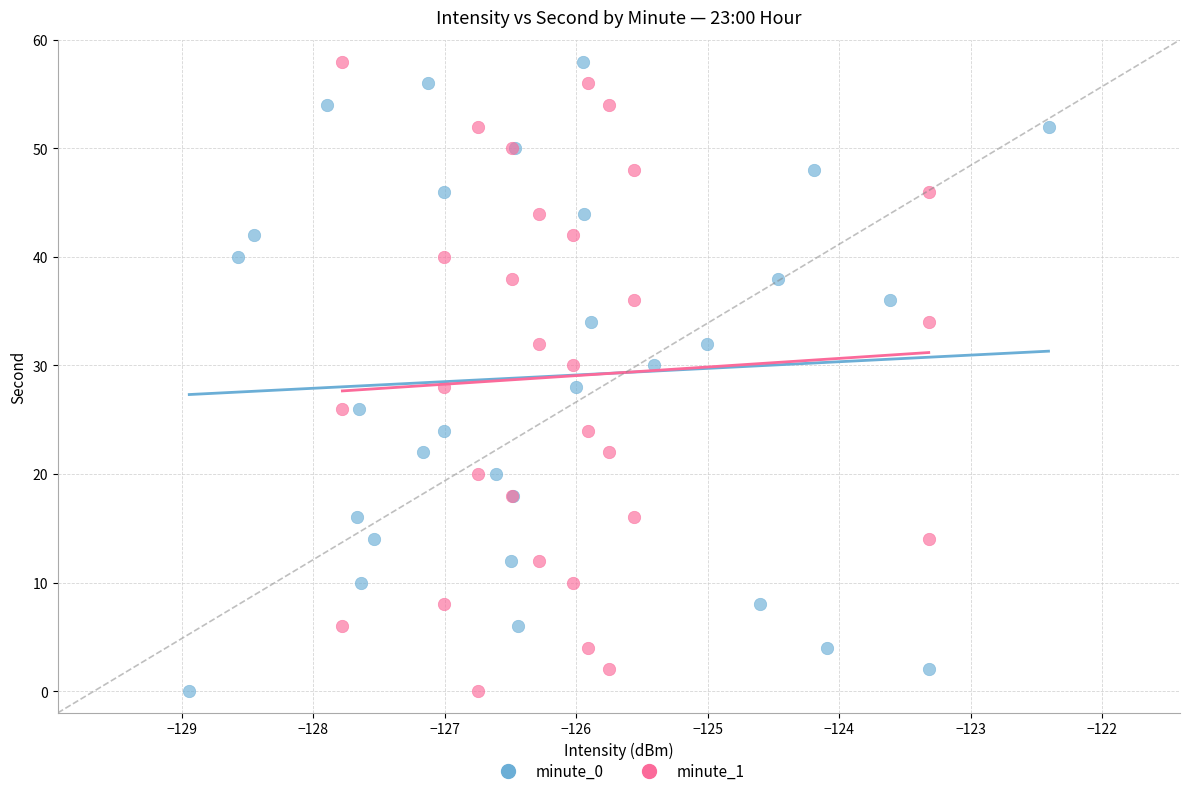

What are all the series names shown in the legend?

minute_0, minute_1